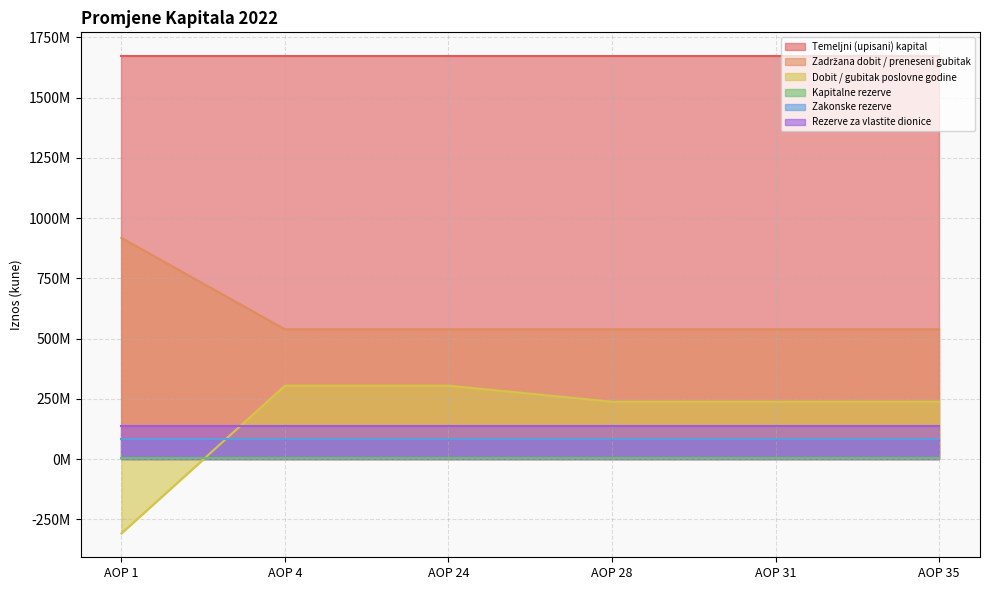

What is the difference between the maximum and minimum values in the Zadržana dobit / preneseni gubitak series?

379179336